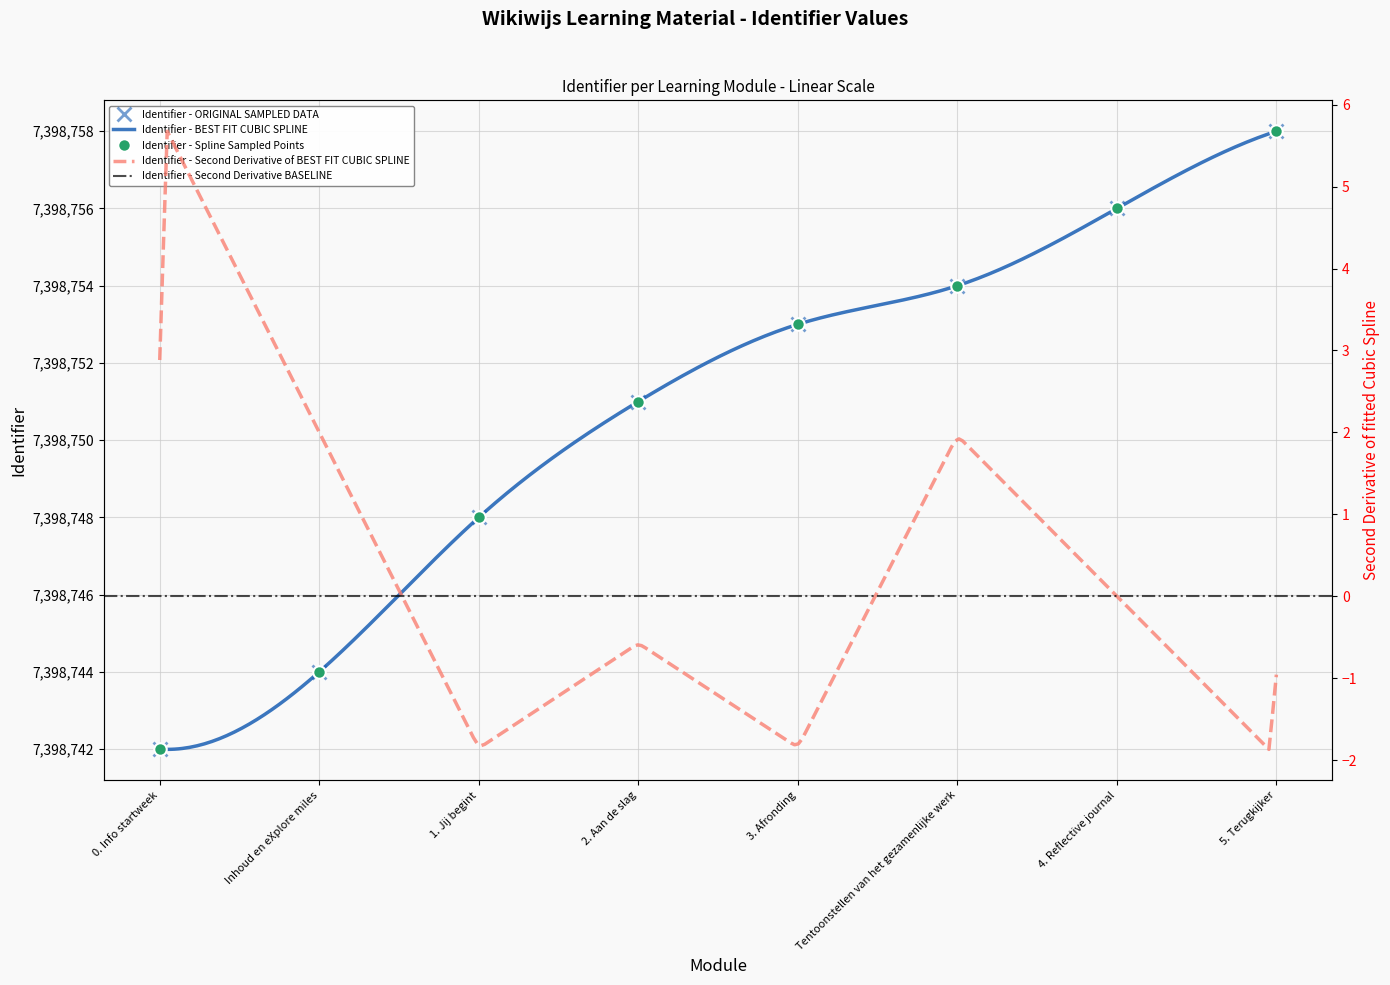

The value at 4. Reflective journal is 4603009. True or false?

False